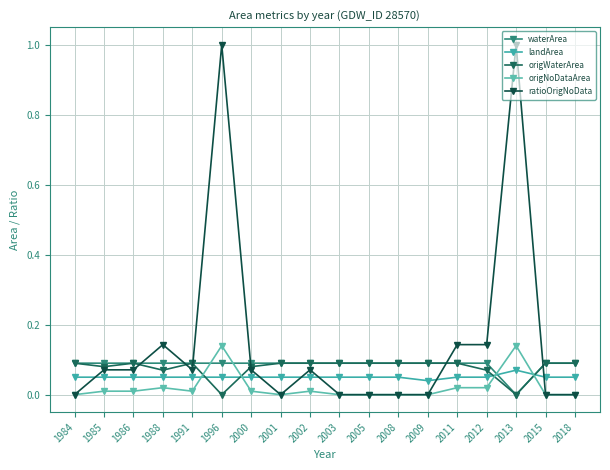

True or false: origNoDataArea and ratioOrigNoData intersect in this chart.

False